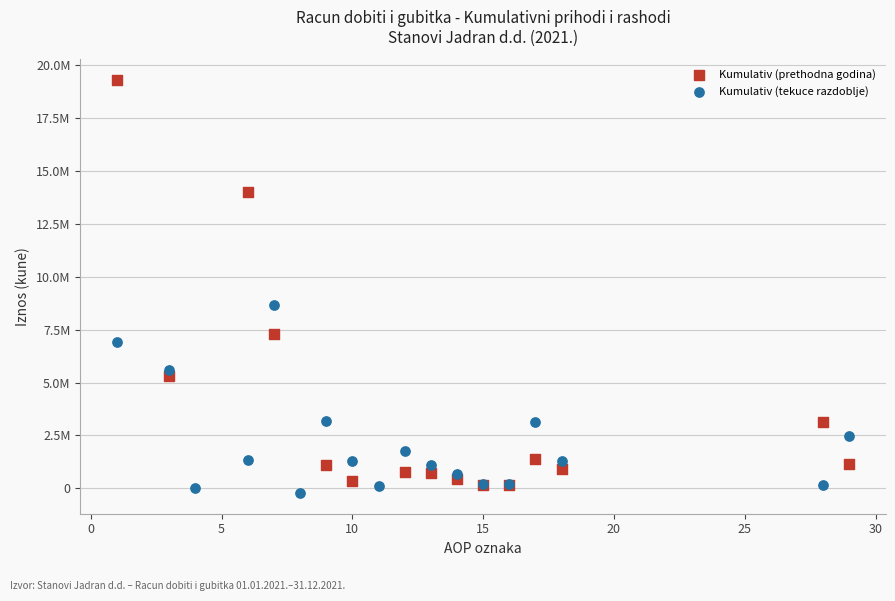

What are all the series names shown in the legend?

Kumulativ (prethodna godina), Kumulativ (tekuce razdoblje)